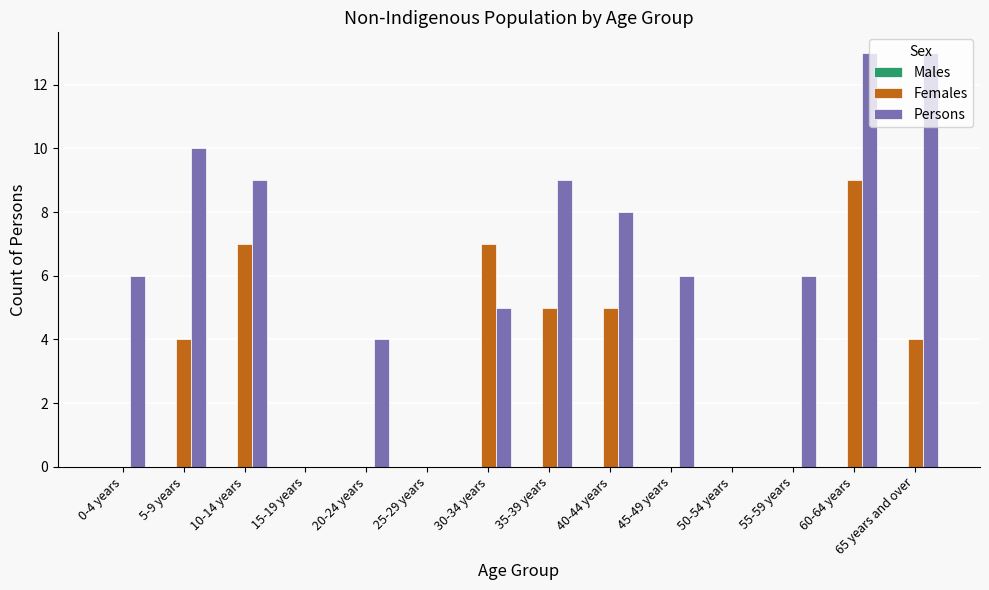

How many categories are shown in the chart?

14